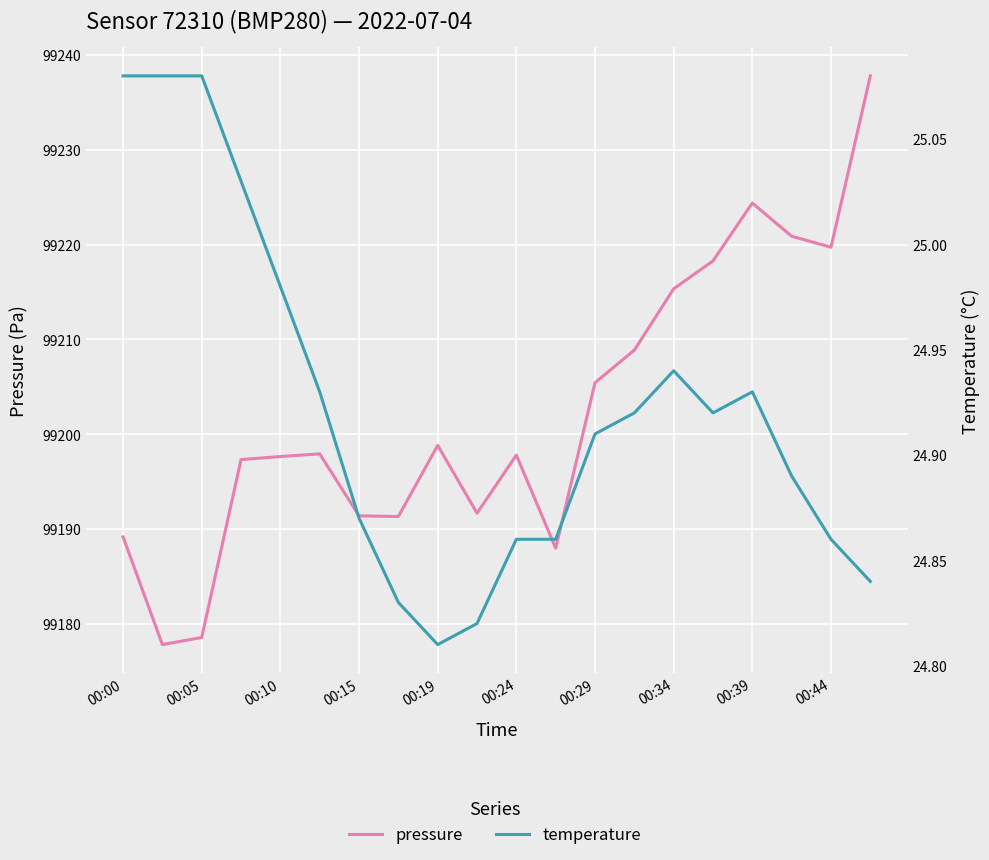

What is the difference between the maximum and minimum values in the temperature series?

0.3